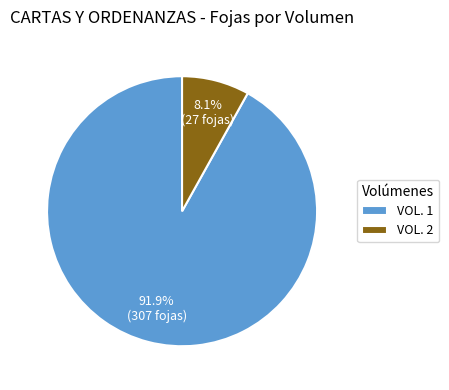

To the nearest percent, what is the combined percentage of VOL. 2 and VOL. 1?

100%